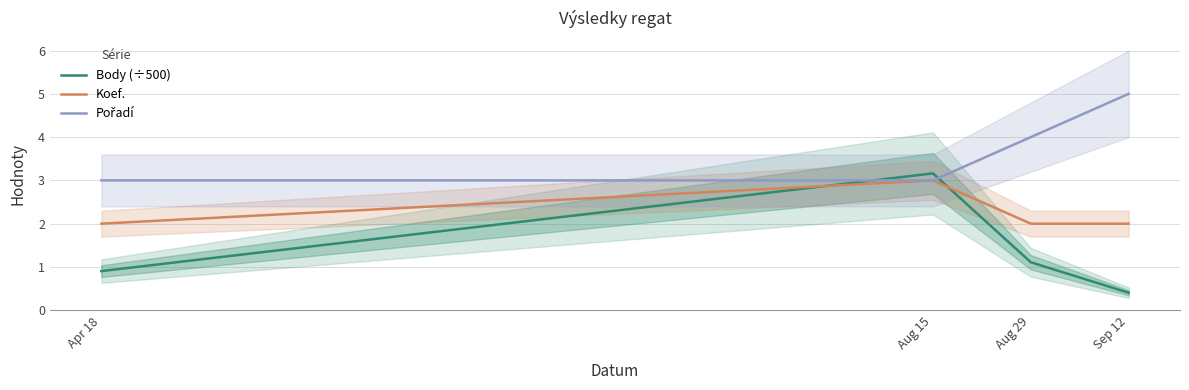

At which category is the sum across all series the highest?

Aug 15